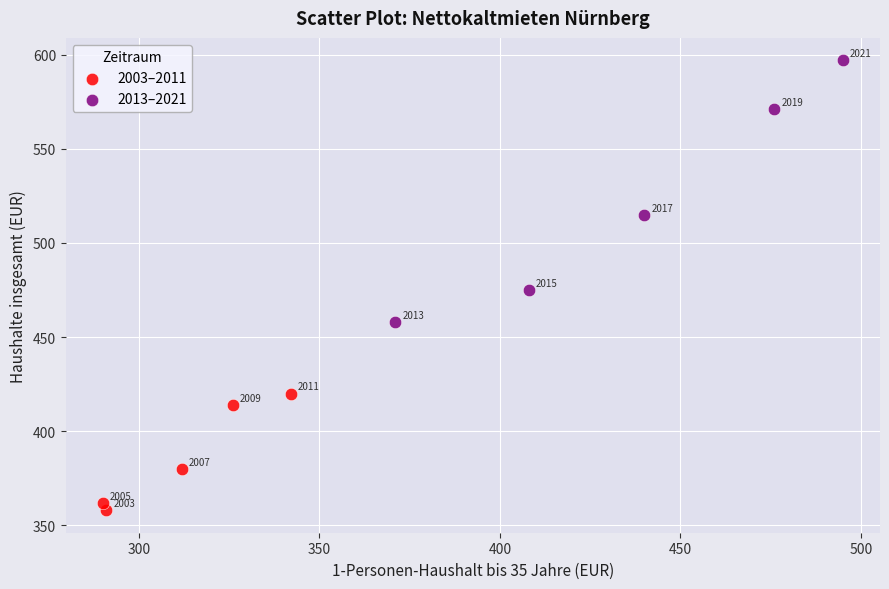

Which series contains the highest Y value?

2013–2021